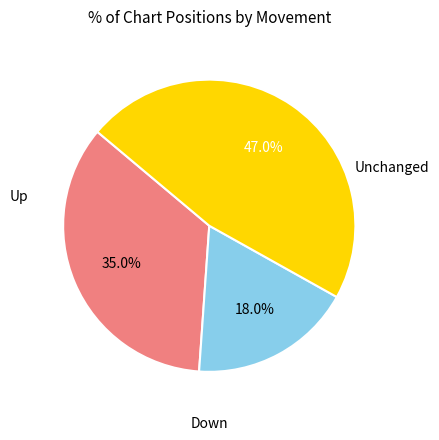

Is there a majority slice in this chart?

No